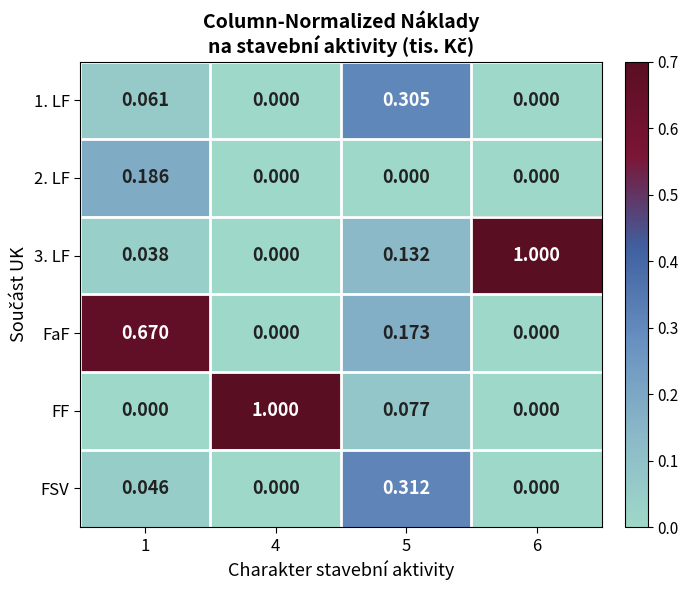

Is the value of FSV at 6 greater than the value of 3. LF at 1?

No